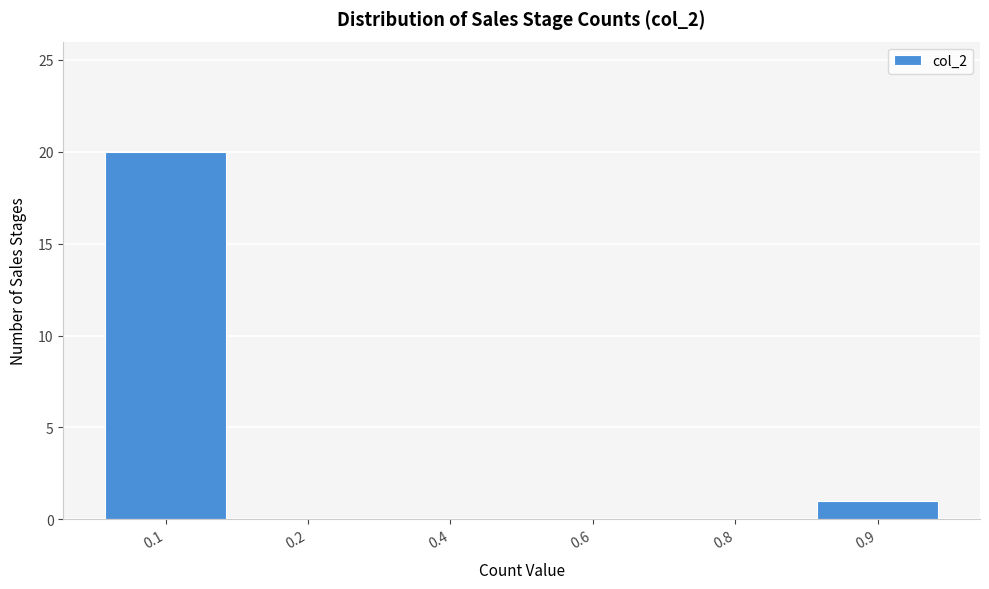

Reading left to right, extract all data points from this chart.

0.1=20	0.2=0	0.4=0	0.6=0	0.8=0	0.9=1